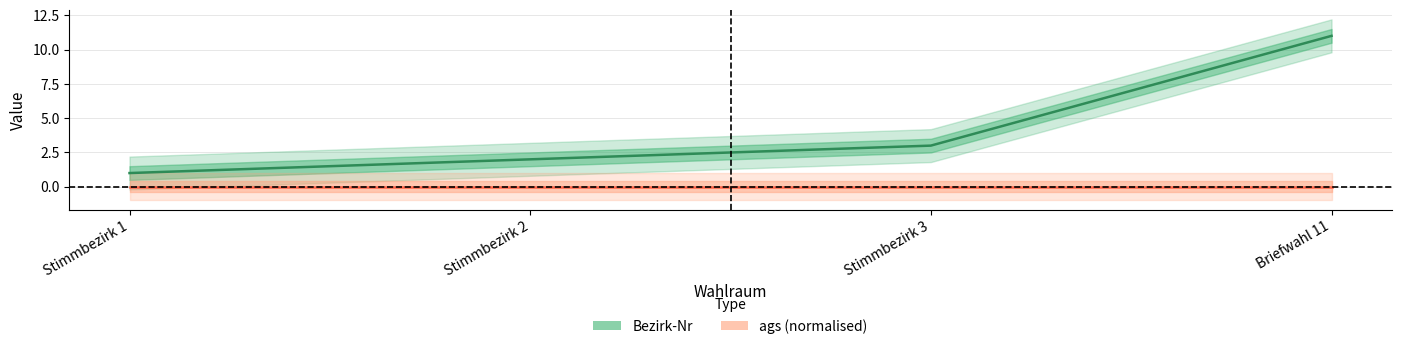

Reading left to right, transcribe all the data shown in this chart.

Stimmbezirk 1=1	Stimmbezirk 2=2	Stimmbezirk 3=3	Briefwahl 11=11